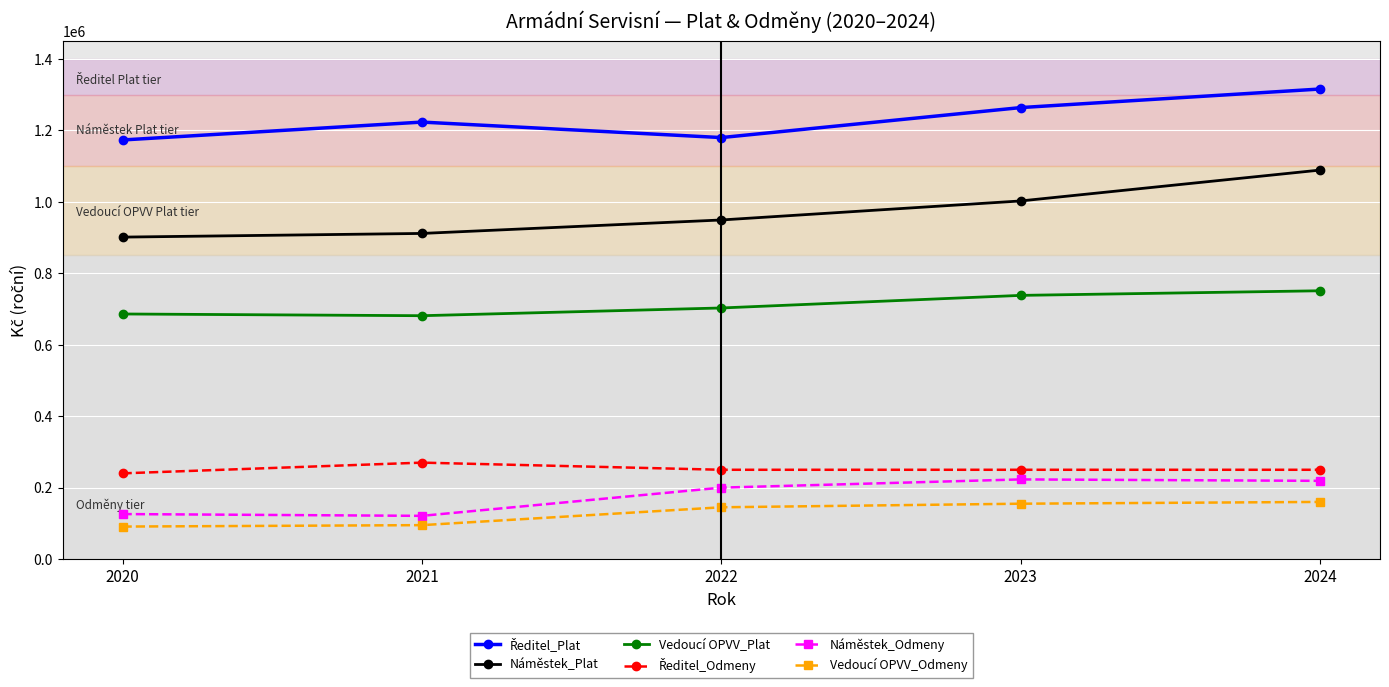

Where is the first local minimum for Náměstek_Odmeny?

2021